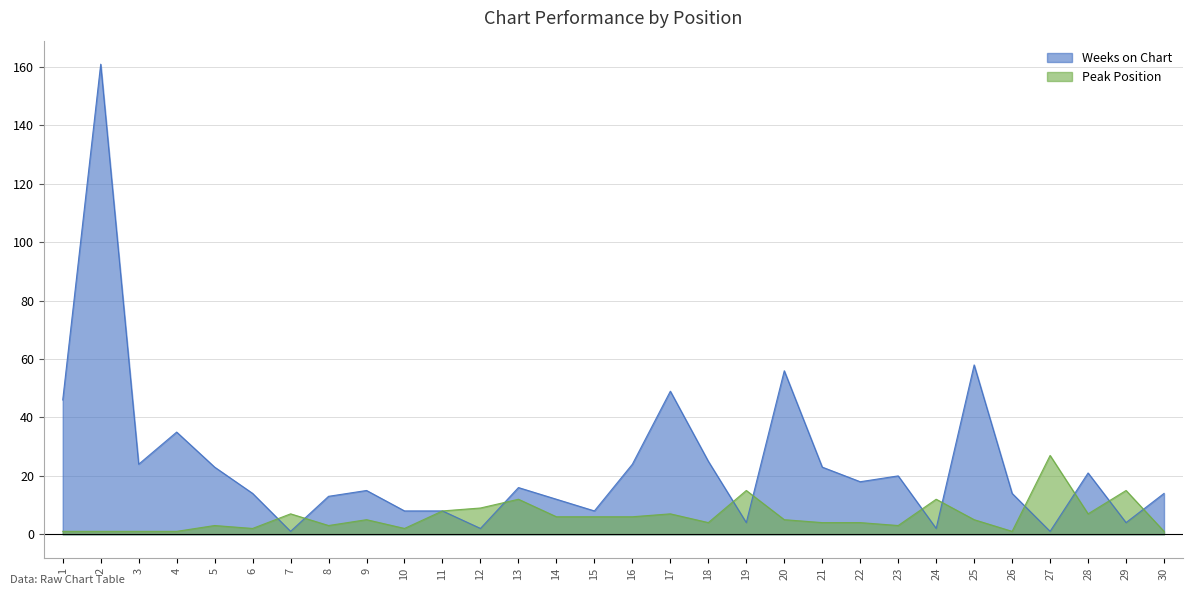

Rank the series at 24 from lowest to highest value.

Weeks on Chart, Peak Position